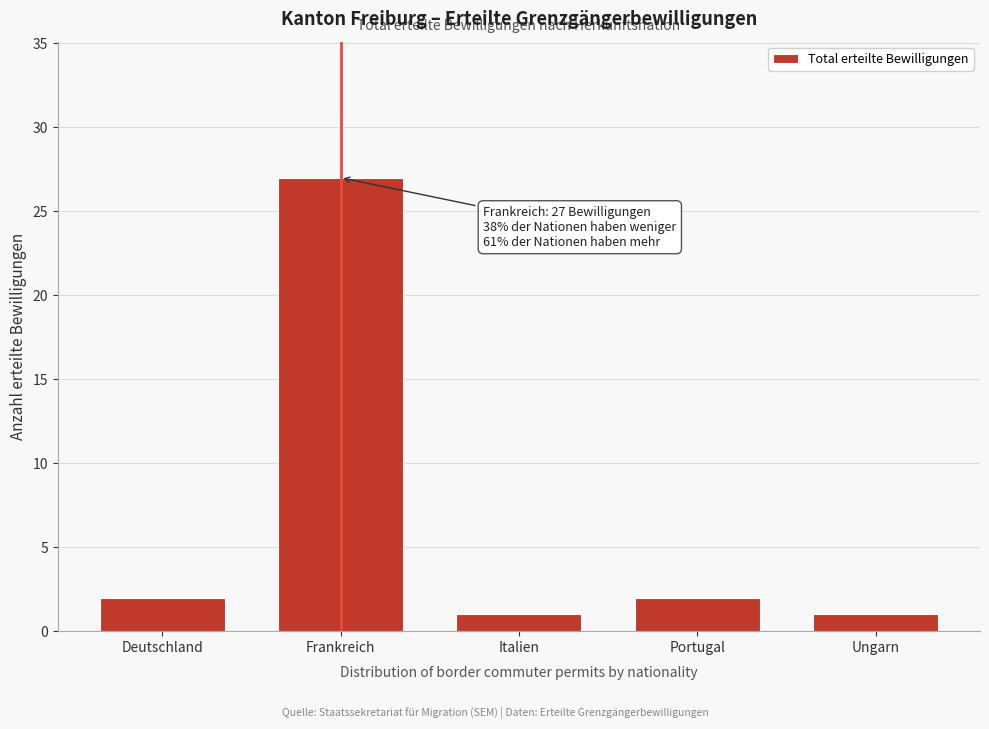

Reading left to right, what are all the values shown in this chart?

2	27	1	2	1